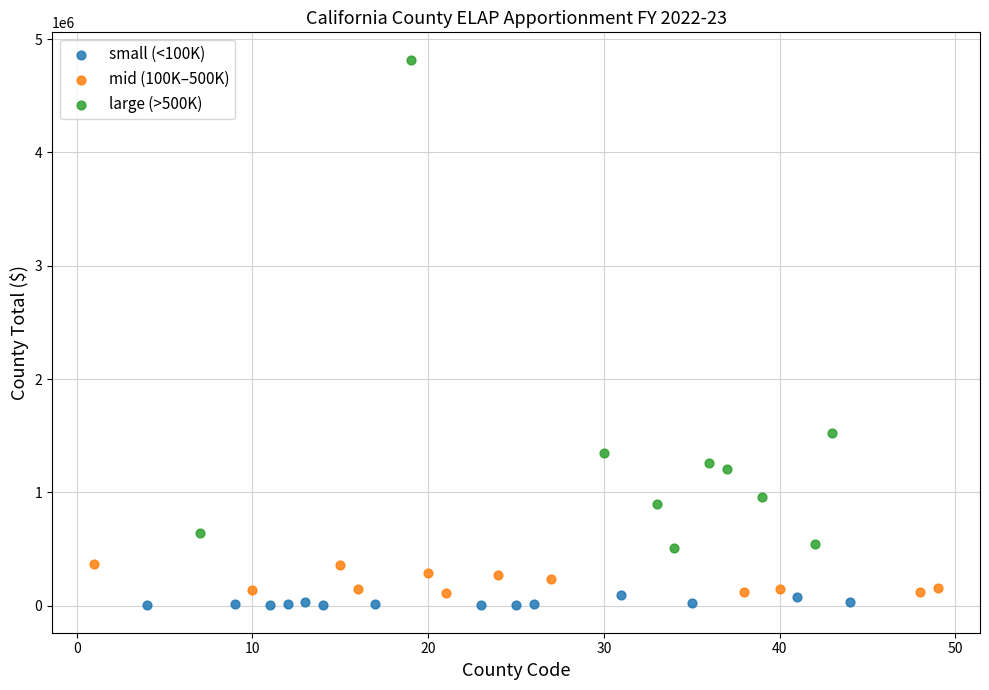

Which series has the widest spread of Y values?

large (>500K)